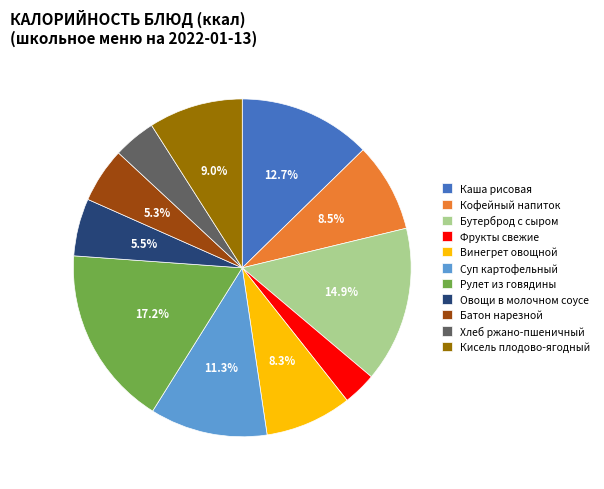

Is the sum of Хлеб ржано-пшеничный and Овощи в молочном соусе greater than half?

No